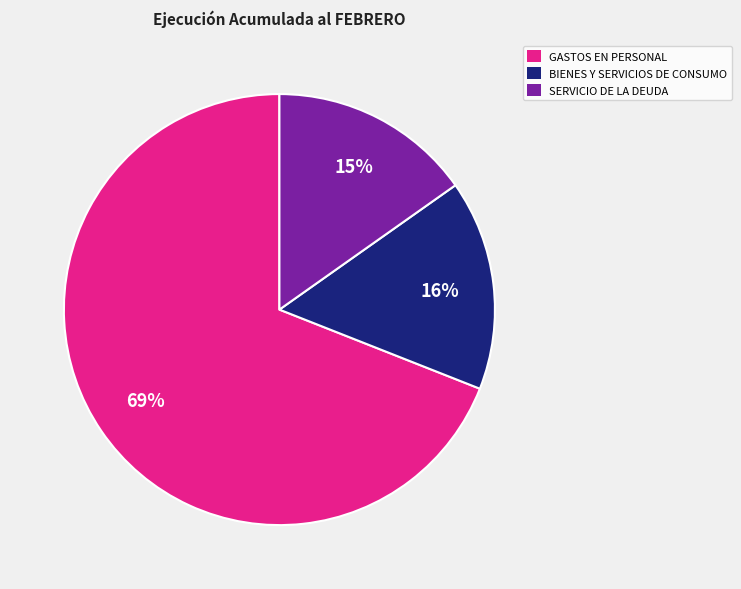

Is there any slice that represents more than half of the pie?

Yes